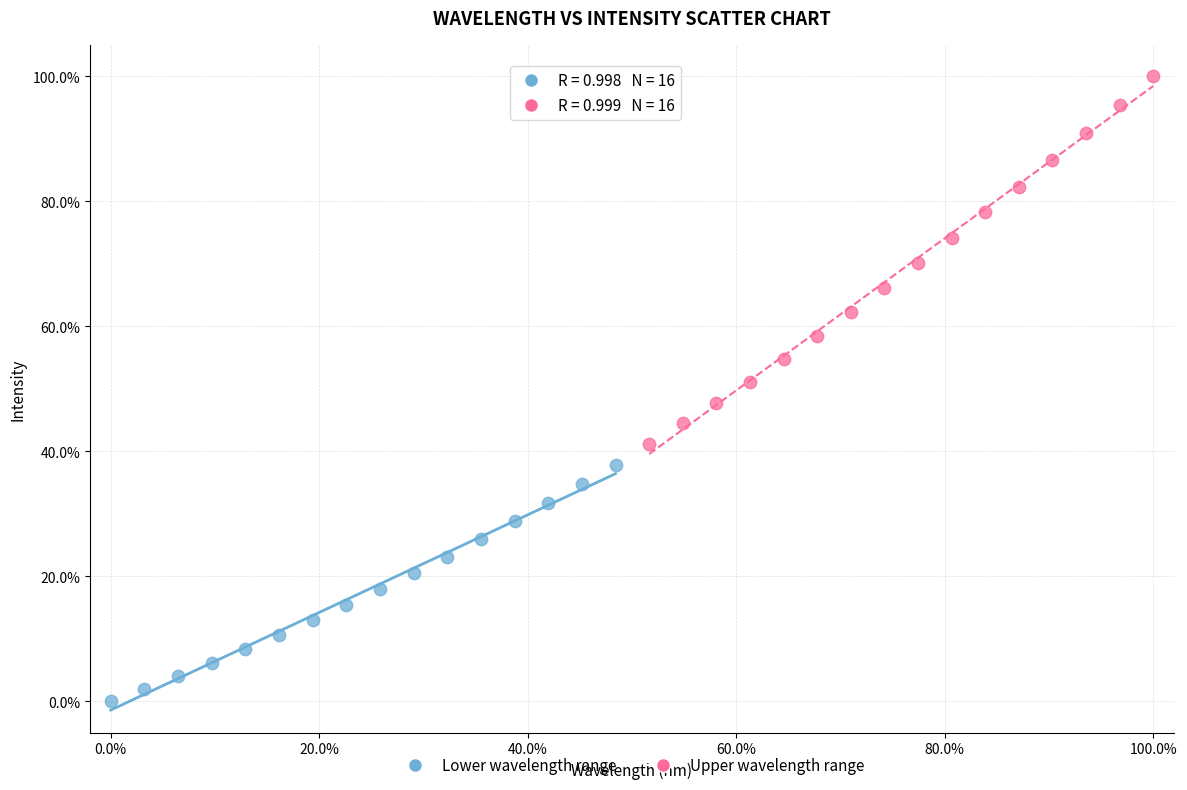

Which series contains the highest Y value?

Upper wavelength range